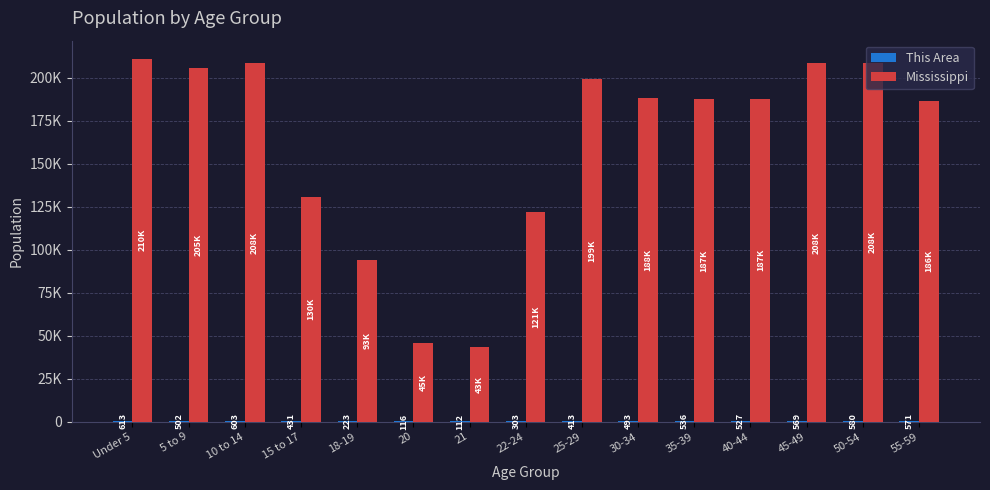

What is the difference between the Mississippi values at 21 and 15 to 17?

87204